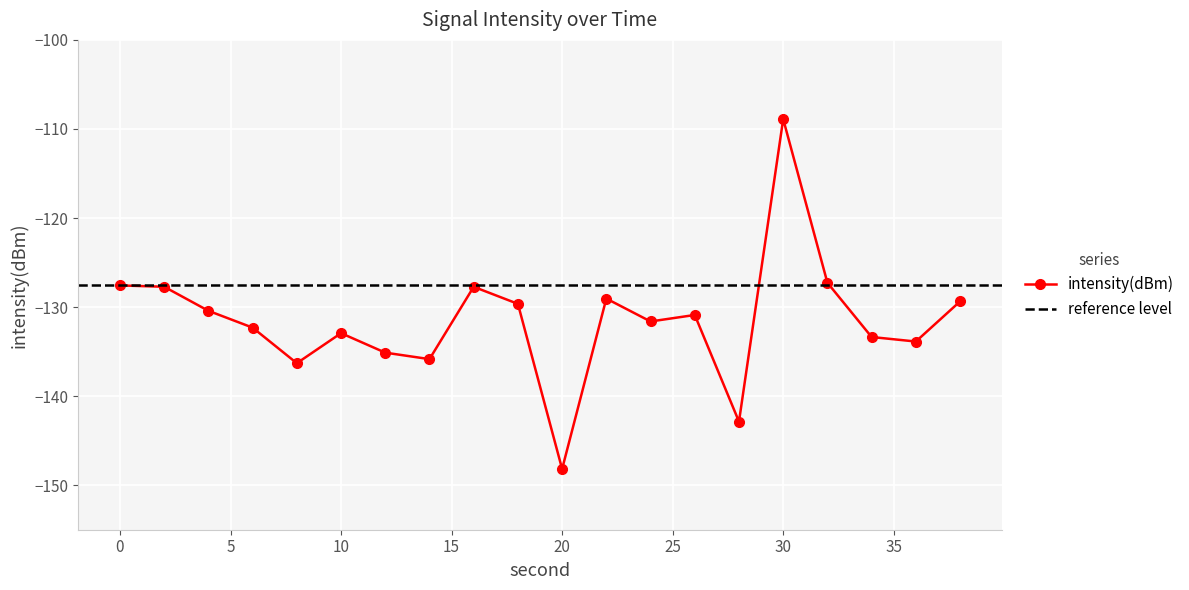

Reading left to right, what are all the values shown in this chart?

-127.6	-127.7	-130.4	-132.3	-136.3	-132.9	-135.1	-135.8	-127.7	-129.6	-148.2	-129.0	-131.6	-130.9	-142.9	-108.9	-127.3	-133.4	-133.9	-129.4